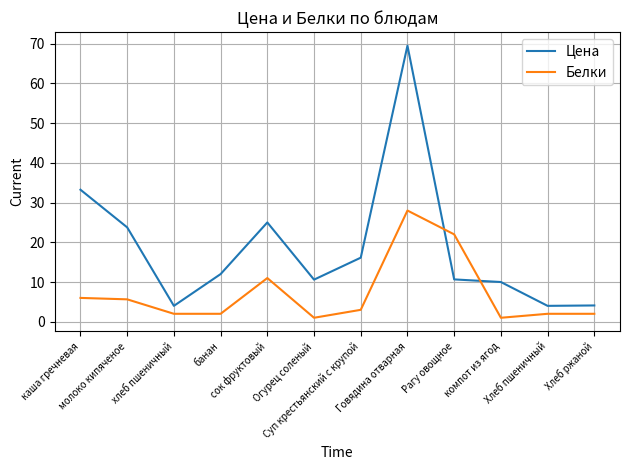

Rank the series by their average value, from lowest to highest.

Белки, Цена